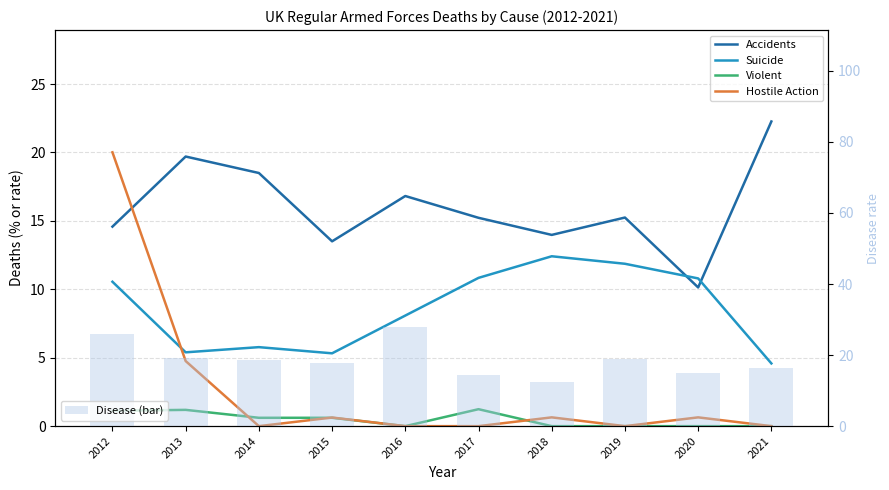

What is the total value across all series at 2016?

52.8